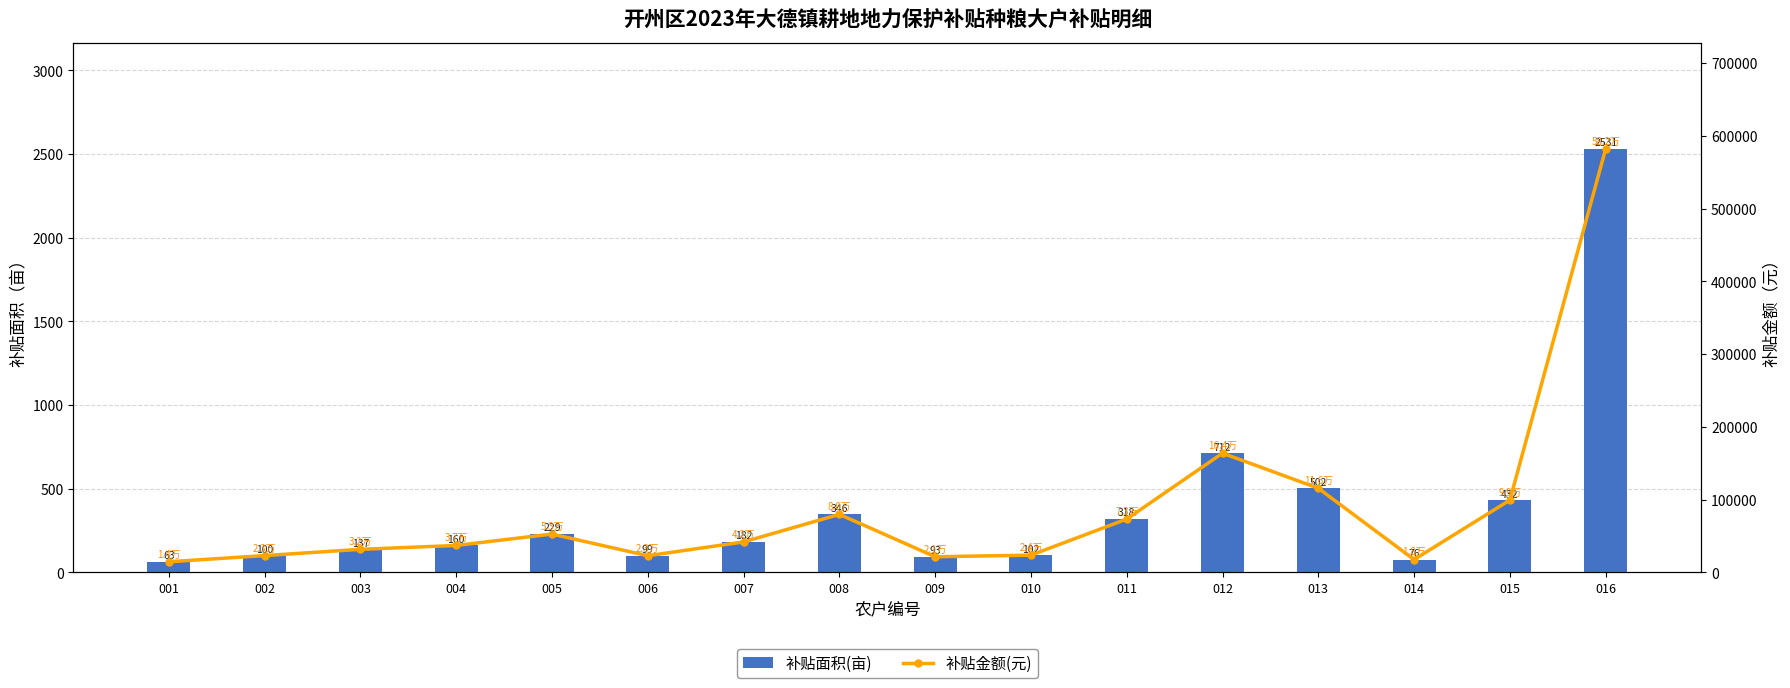

Reading left to right, what are all the values shown in this chart?

补贴面积(亩): 001=63.0	002=100.0	003=137.3	004=160.5	005=228.6	006=99.0	007=181.6	008=346.4	009=93.0	010=102.5	011=318.3	012=712.0	013=502.4	014=76.3	015=431.6	016=2531.3
补贴金额(元): 001=14499.2	002=23000.0	003=31590.5	004=36915.0	005=52573.4	006=22774.6	007=41761.1	008=79681.2	009=21390.0	010=23575.0	011=73204.4	012=163760.0	013=115542.8	014=17539.8	015=99263.4	016=582201.3